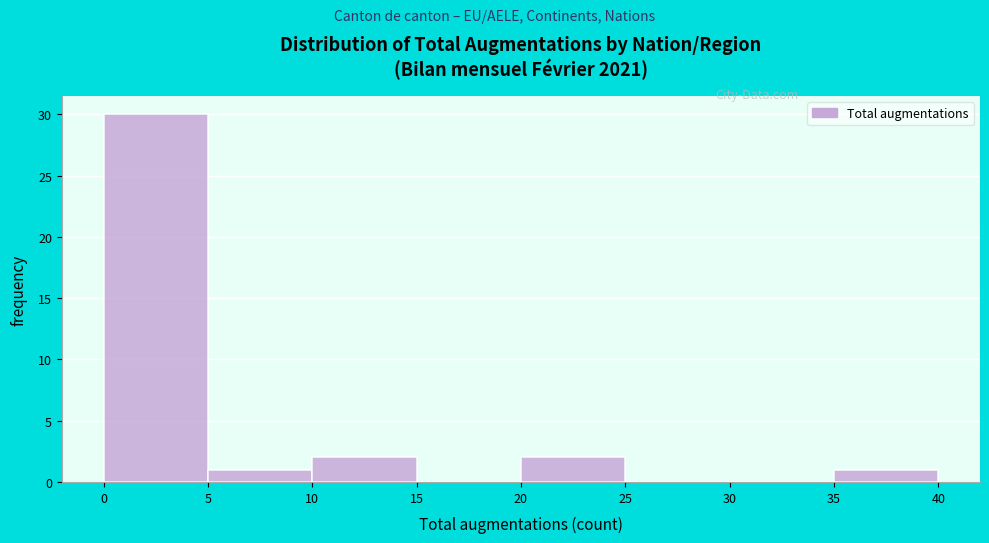

Over which range of the x-axis is the bar tallest?

0 to 5